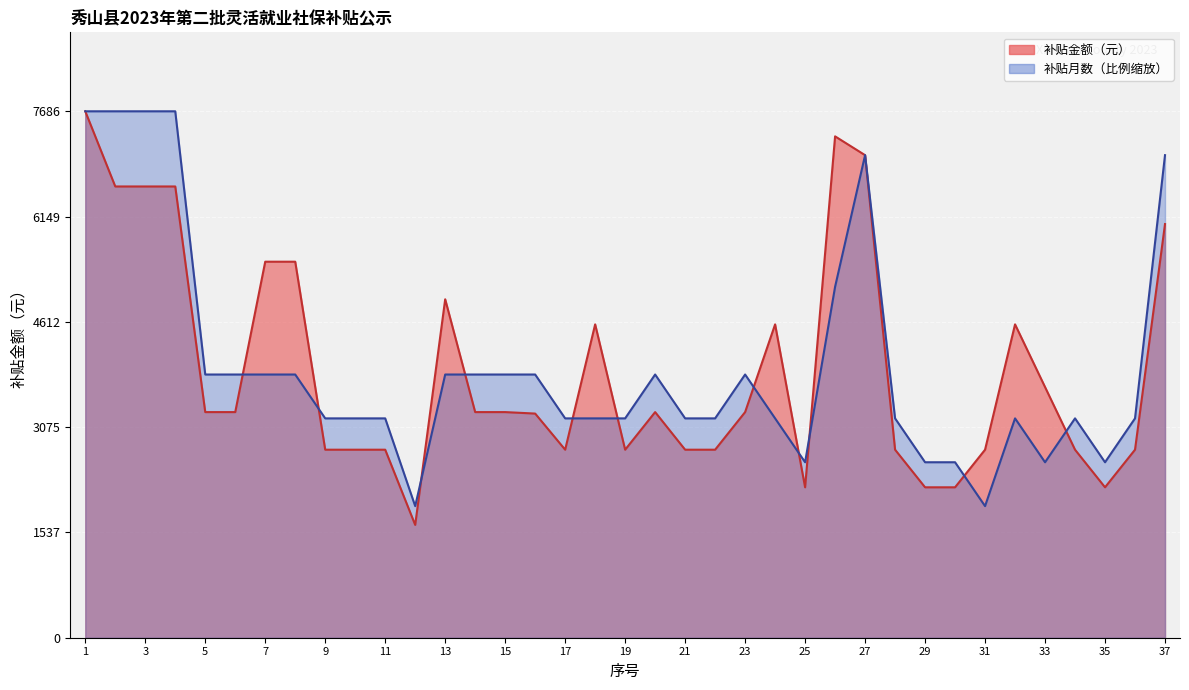

Reading left to right, transcribe all the data shown in this chart.

补贴金额（元）: 1=7686.4	2=6588.8	3=6588.8	4=6588.8	5=3294.4	6=3294.4	7=5490.4	8=5490.4	9=2745.3	10=2745.3	11=2745.3	12=1647.2	13=4941.6	14=3294.4	15=3294.4	16=3272.9	17=2745.3	18=4575.3	19=2745.3	20=3294.4	21=2745.3	22=2745.3	23=3294.4	24=4575.3	25=2196.3	26=7320.5	27=7045.9	28=2745.3	29=2196.3	30=2196.3	31=2745.2	32=4575.3	33=3660.3	34=2745.3	35=2196.3	36=2745.3	37=6039.7
补贴月数: 1=7686.4	2=7686.4	3=7686.4	4=7686.4	5=3843.2	6=3843.2	7=3843.2	8=3843.2	9=3202.7	10=3202.7	11=3202.7	12=1921.6	13=3843.2	14=3843.2	15=3843.2	16=3843.2	17=3202.7	18=3202.7	19=3202.7	20=3843.2	21=3202.7	22=3202.7	23=3843.2	24=3202.7	25=2562.1	26=5124.3	27=7045.9	28=3202.7	29=2562.1	30=2562.1	31=1921.6	32=3202.7	33=2562.1	34=3202.7	35=2562.1	36=3202.7	37=7045.9